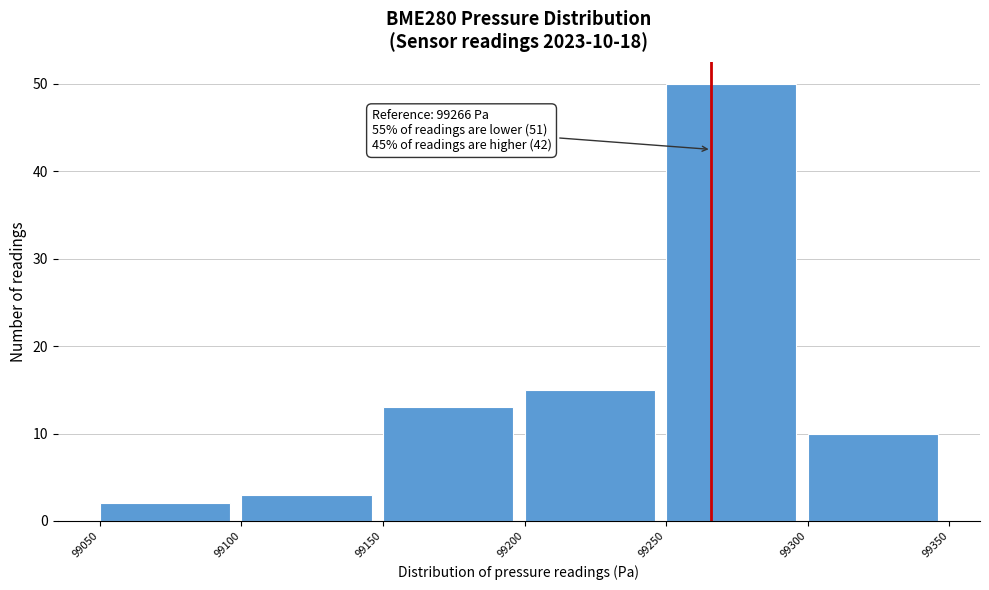

Which range on the x-axis has the tallest bar?

99250 to 99300